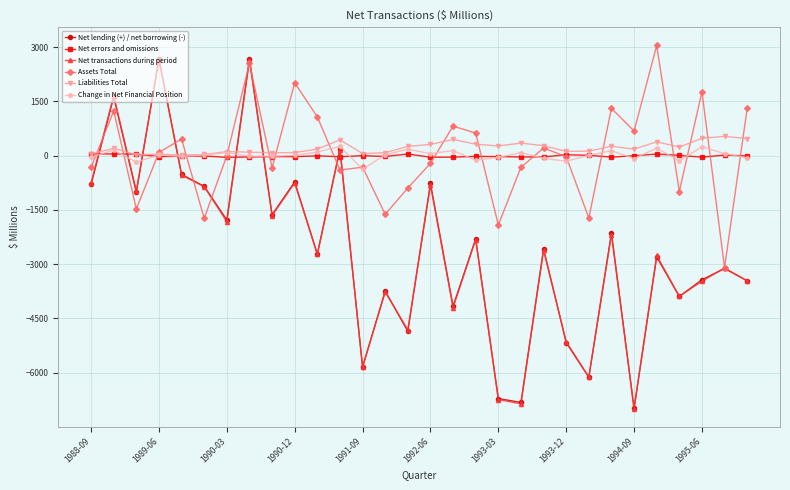

Which series ends up on top after the final intersection of Net transactions during period and Liabilities Total?

Liabilities Total